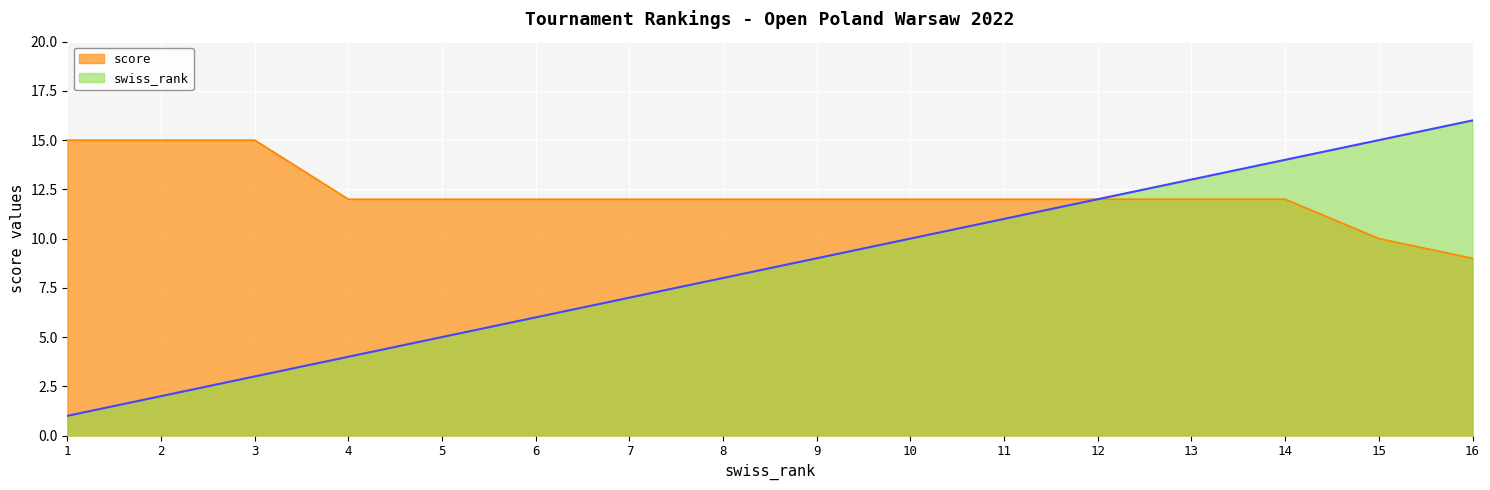

Which series changed the most between 10 and 12?

swiss_rank